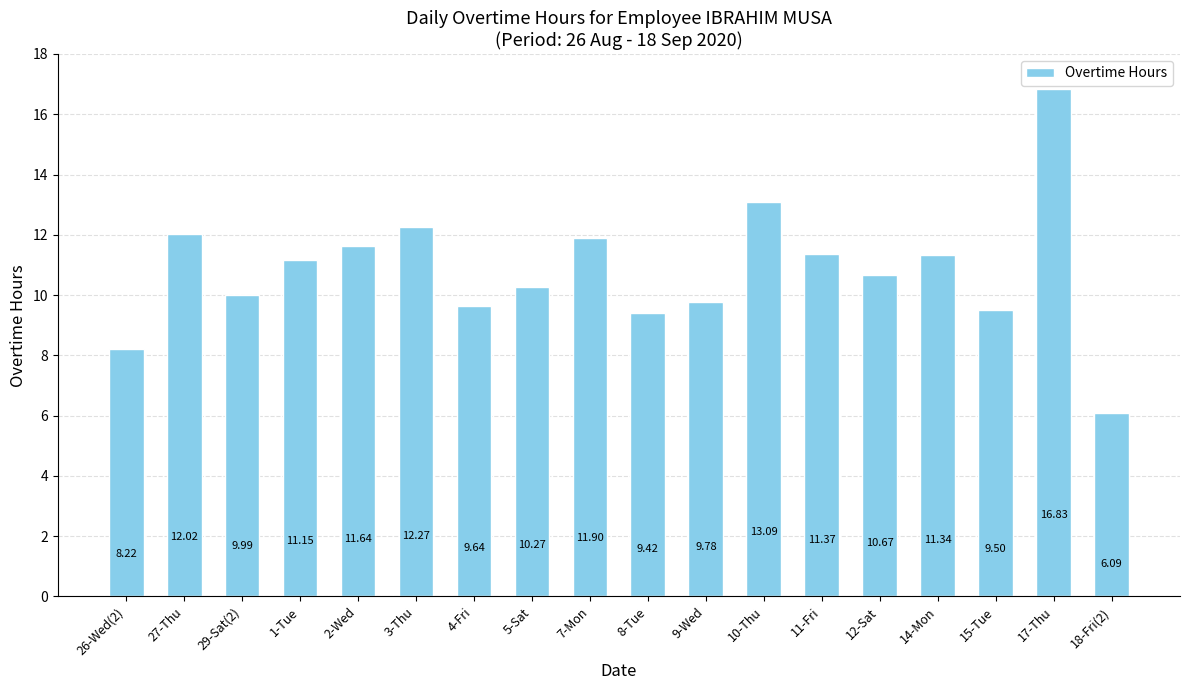

What is the average value?

10.8